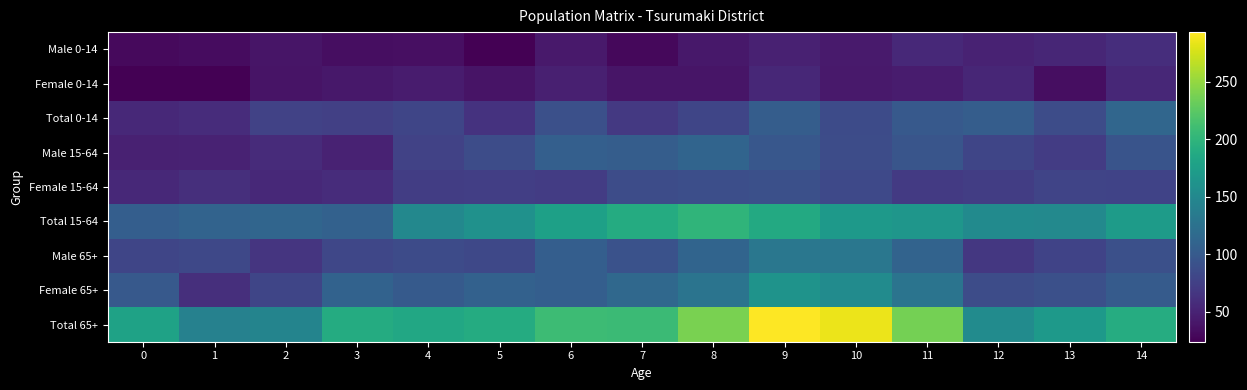

What is the difference between the highest and lowest values at 2?

107